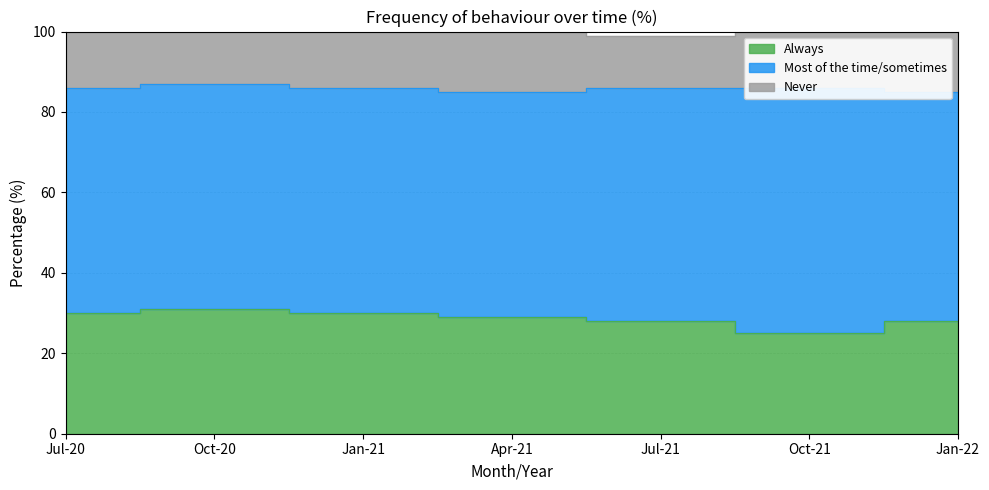

Where does the Always series first go above 29?

Jul-20